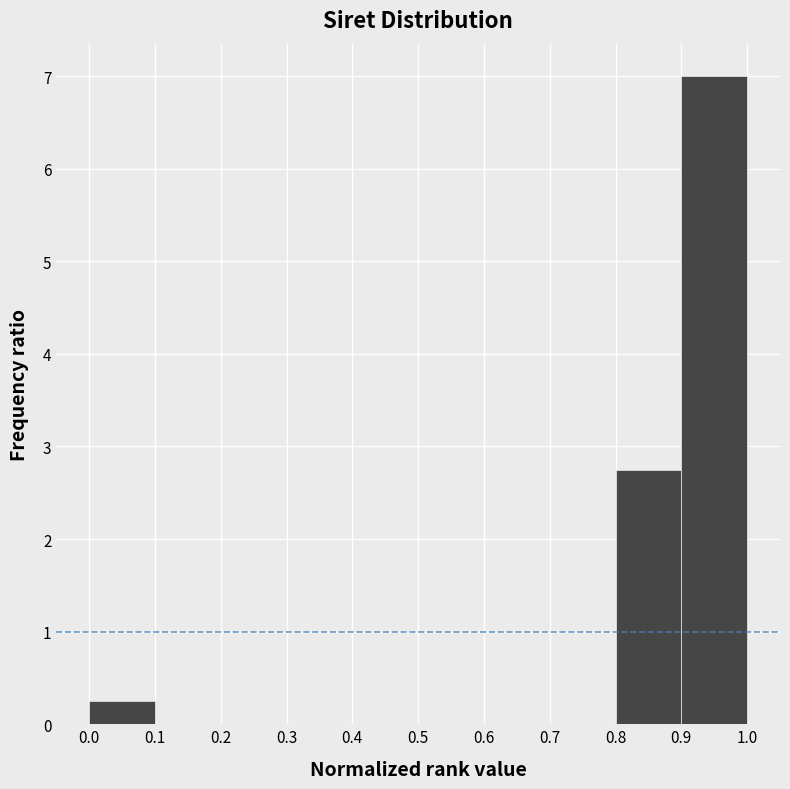

Reading left to right, transcribe this chart: for each bar, give the range it covers on the x-axis and its height. The values are not printed on the chart, so give them approximately, as read against the axis.

0.0 to 0.1: 0.3
0.1 to 0.2: 0
0.2 to 0.3: 0
0.3 to 0.4: 0
0.4 to 0.5: 0
0.5 to 0.6: 0
0.6 to 0.7: 0
0.7 to 0.8: 0
0.8 to 0.9: 2.8
0.9 to 1.0: 7.0